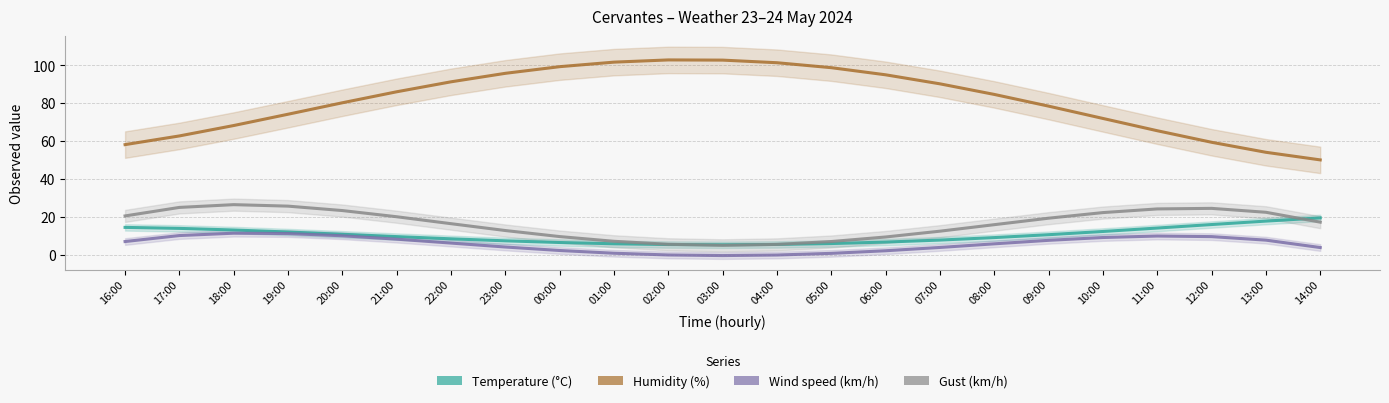

What is the difference between the second highest and second lowest values in the Temperature (°C) series?

12.3